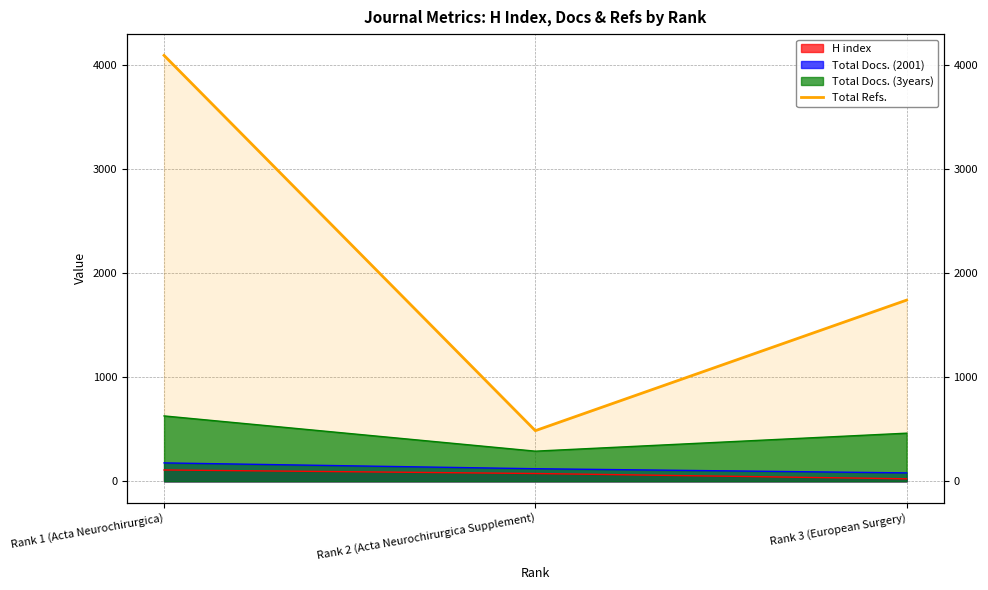

What is the change in value from Rank 1 (Acta Neurochirurgica) to Rank 2 (Acta Neurochirurgica Supplement)?

-3610